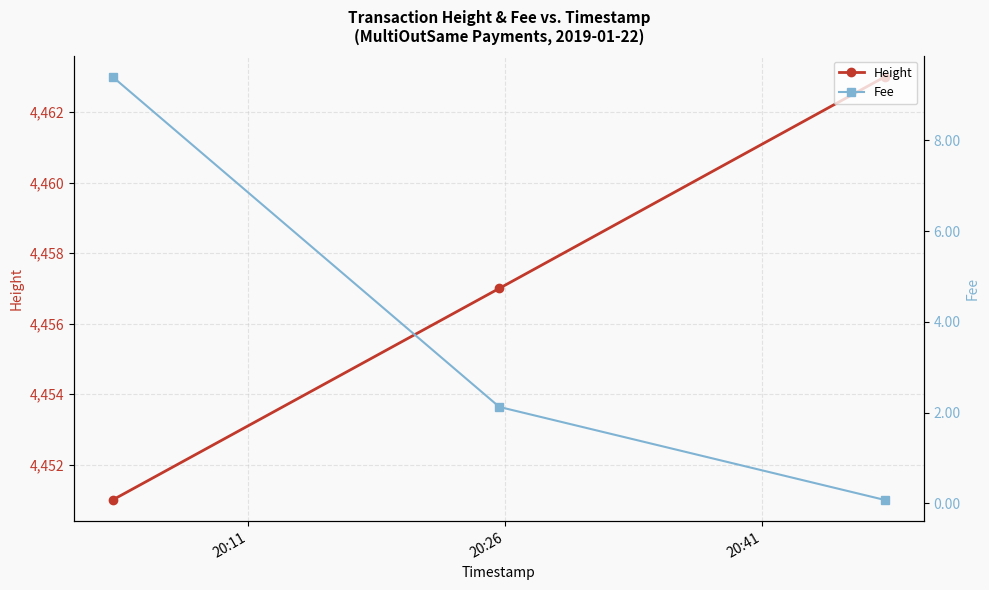

What is the average value of the Height series?

4457